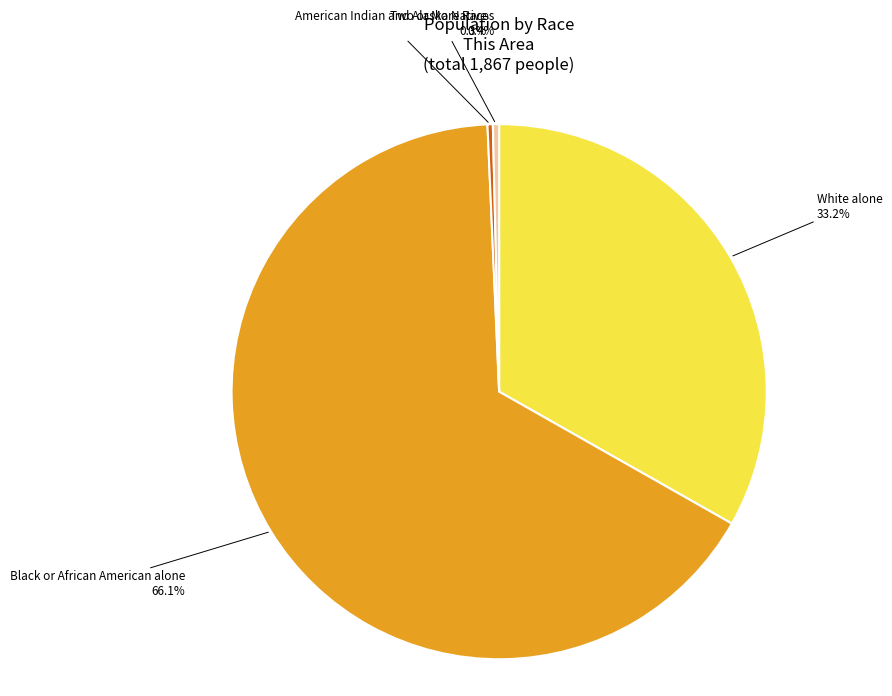

Count the number of slices in the pie.

4